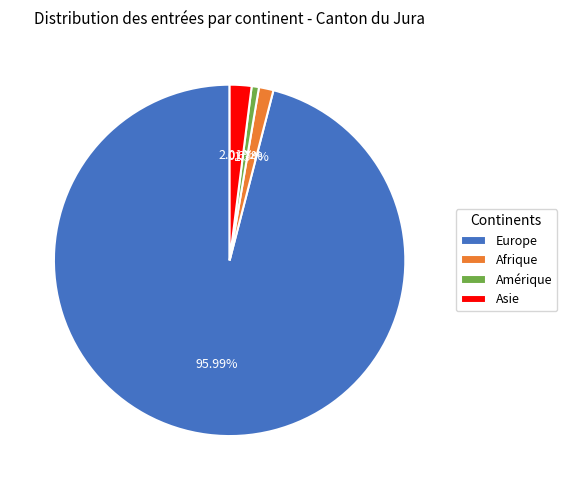

Which has a higher value, Asie or Europe?

Europe